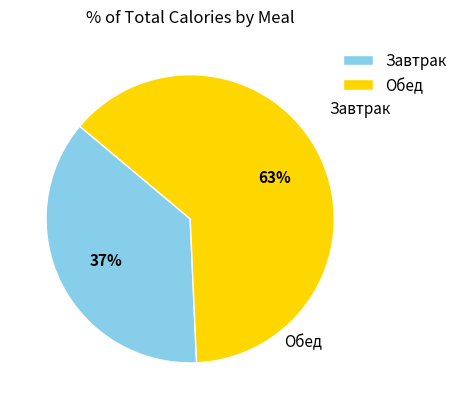

Does any single category account for the majority?

Yes